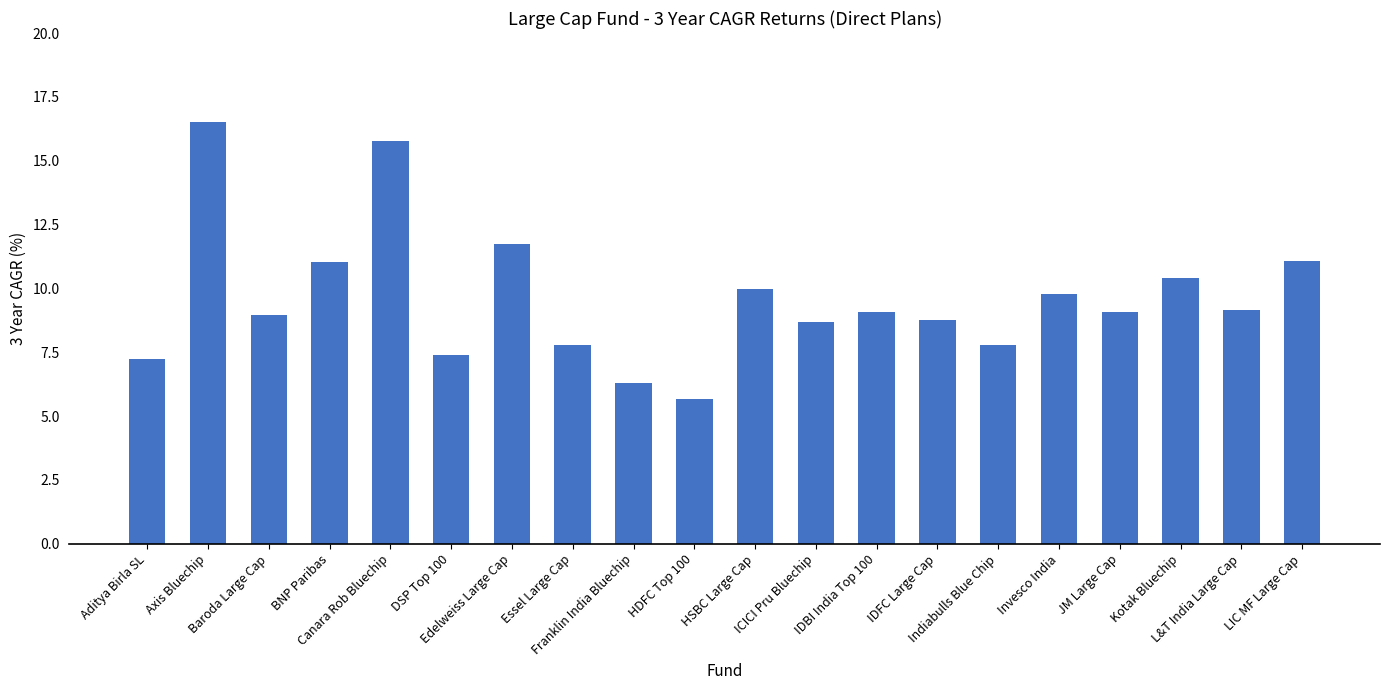

How many distinct data groups are displayed?

1